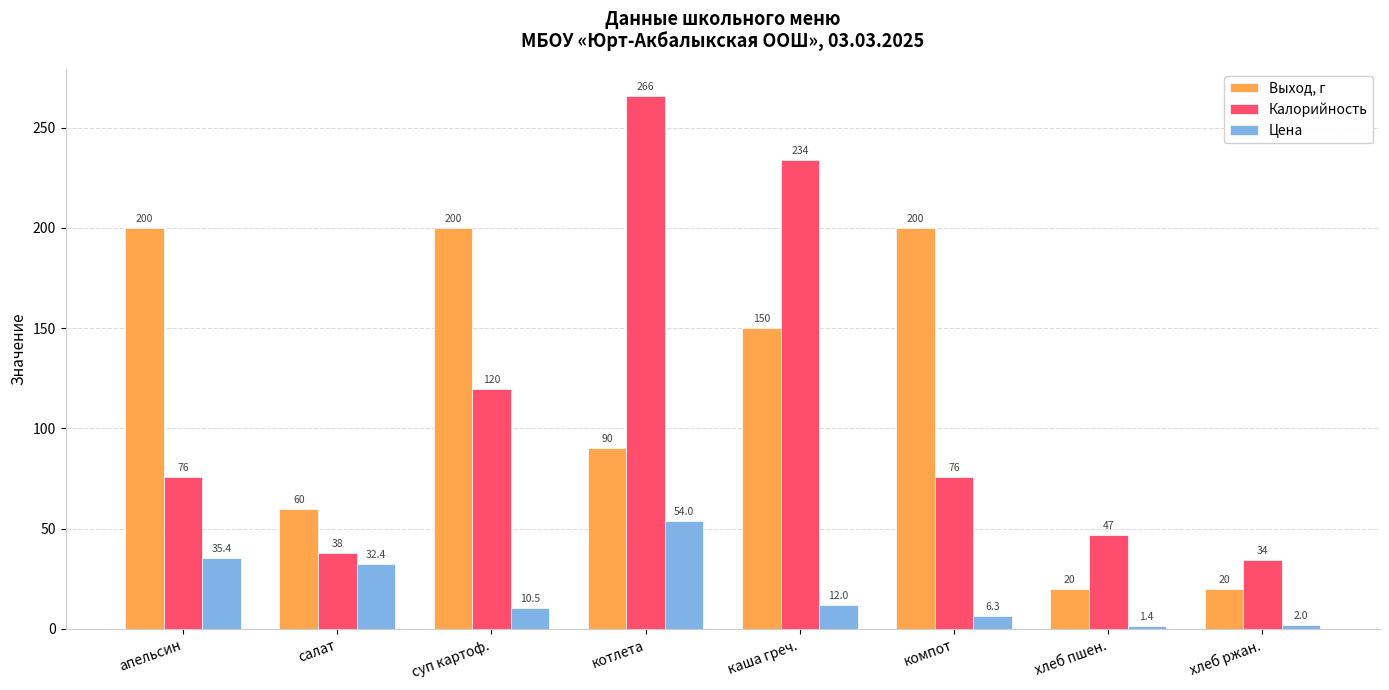

How many bars are there in each group?

3